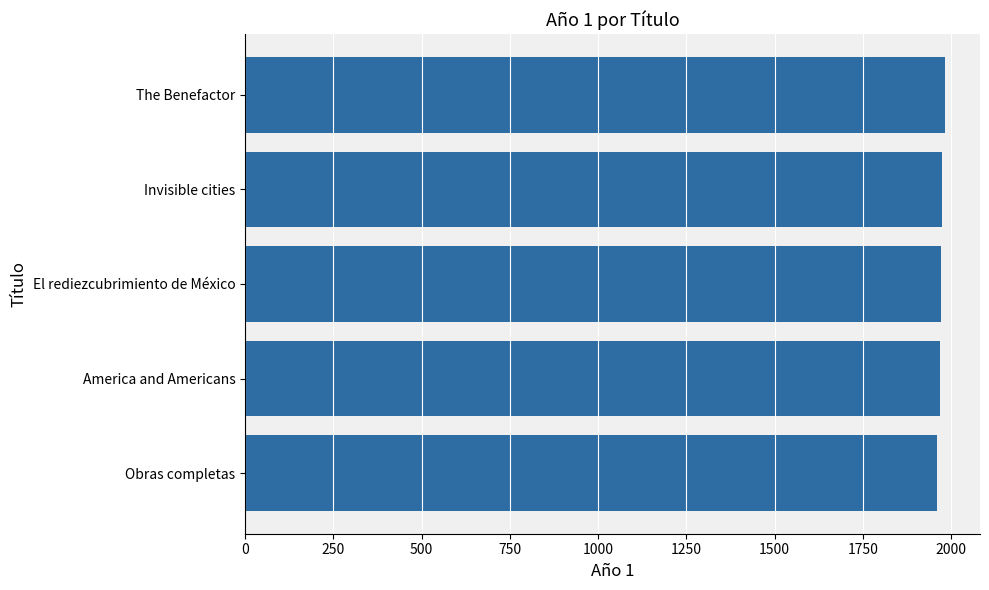

What is the ratio of the value at Obras completas to the value at America and Americans?

1.0